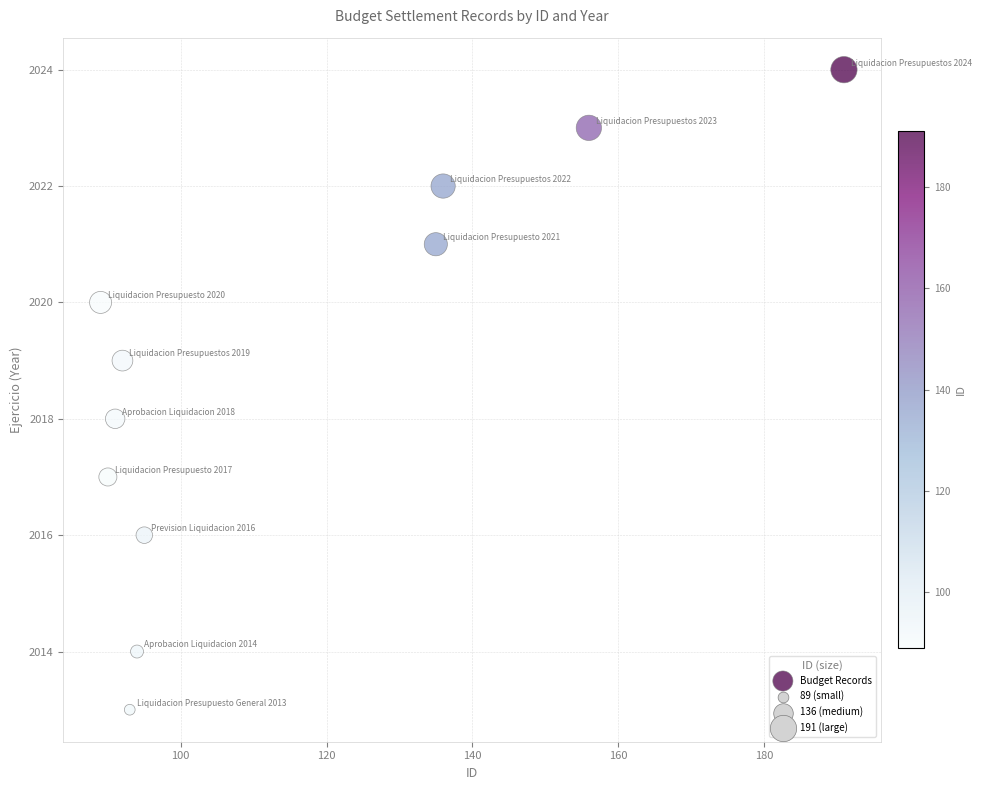

What is the average Y value?

2019